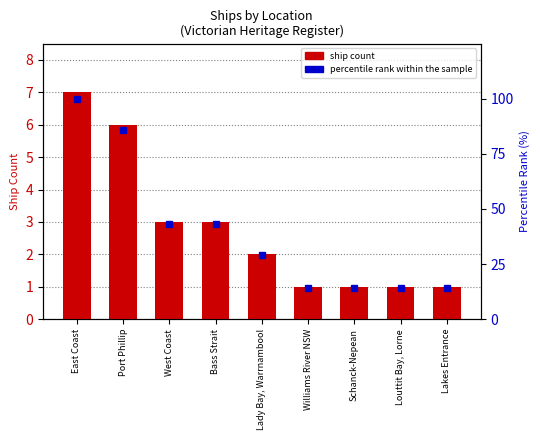

Which category has the highest value in the ship count series?

East Coast